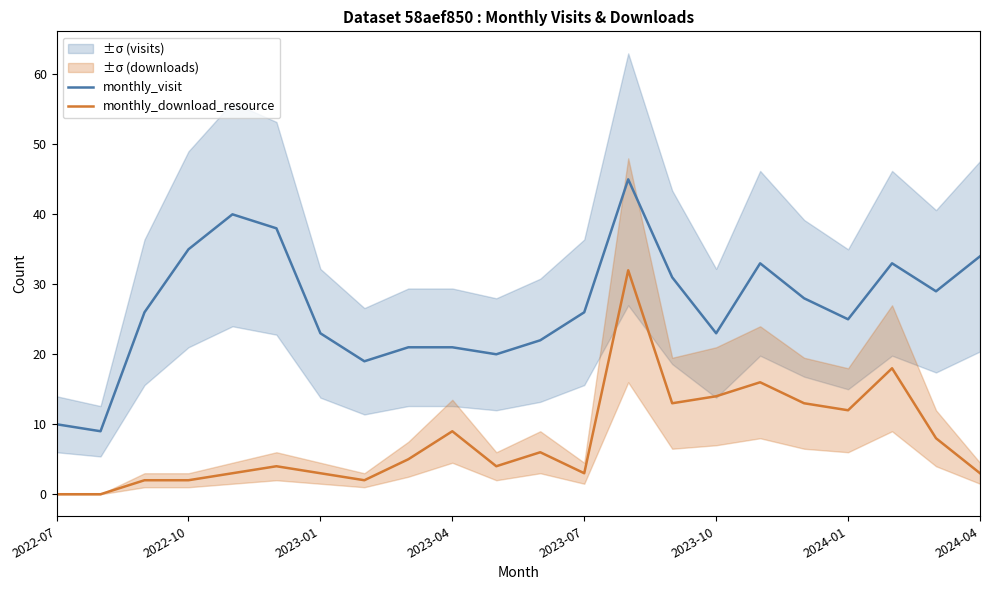

What is the average value of the monthly_download_resource series?

8